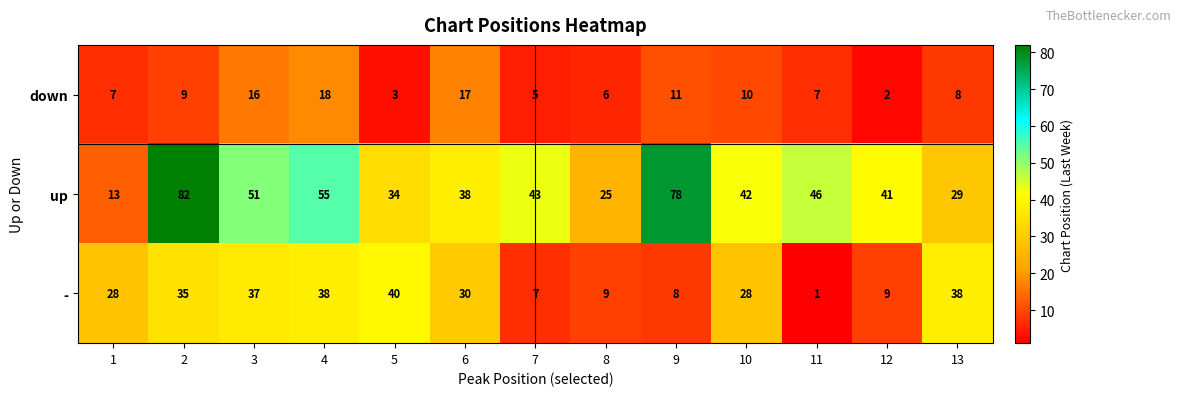

What is the maximum value for up?

82